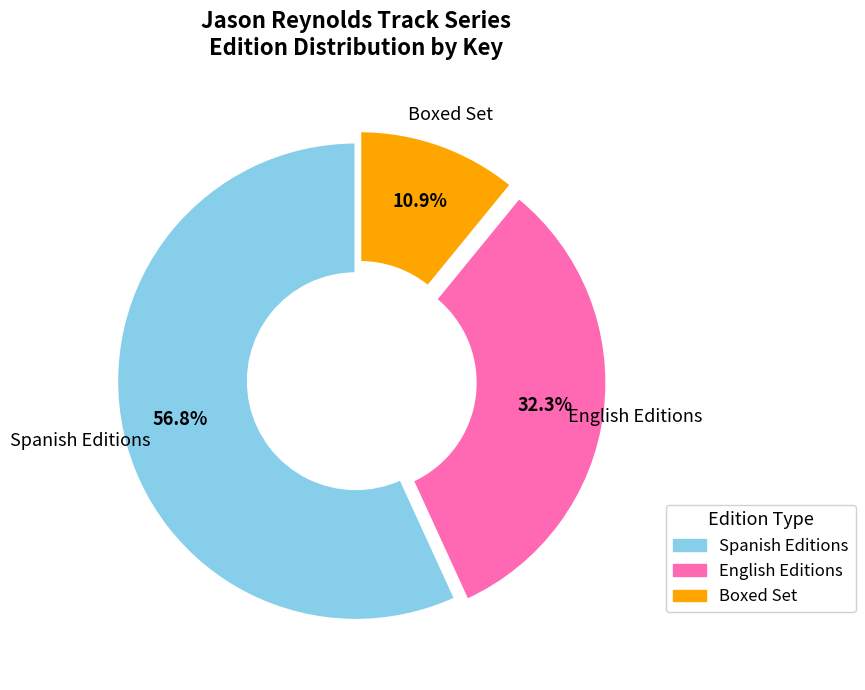

Does any single category account for the majority?

Yes